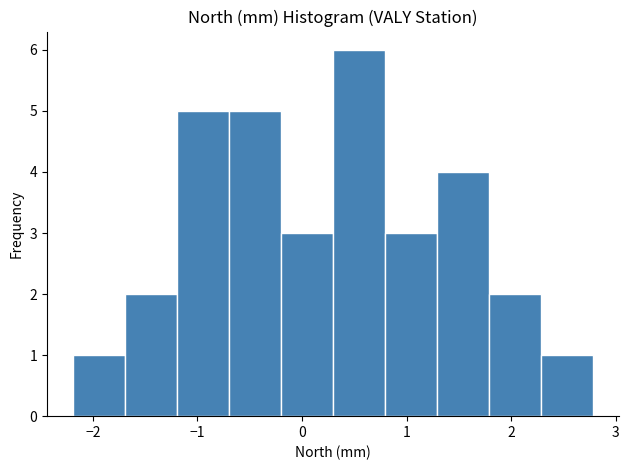

Reading left to right, list every bar in this chart as the range it spans on the x-axis followed by its height. Neither the bar edges nor the heights are printed on the chart, so give them approximately, as read against the axes.

-2.2 to -1.7: 1
-1.7 to -1.2: 2
-1.2 to -0.7: 5
-0.7 to -0.2: 5
-0.2 to 0.3: 3
0.3 to 0.8: 6
0.8 to 1.3: 3
1.3 to 1.8: 4
1.8 to 2.3: 2
2.3 to 2.8: 1